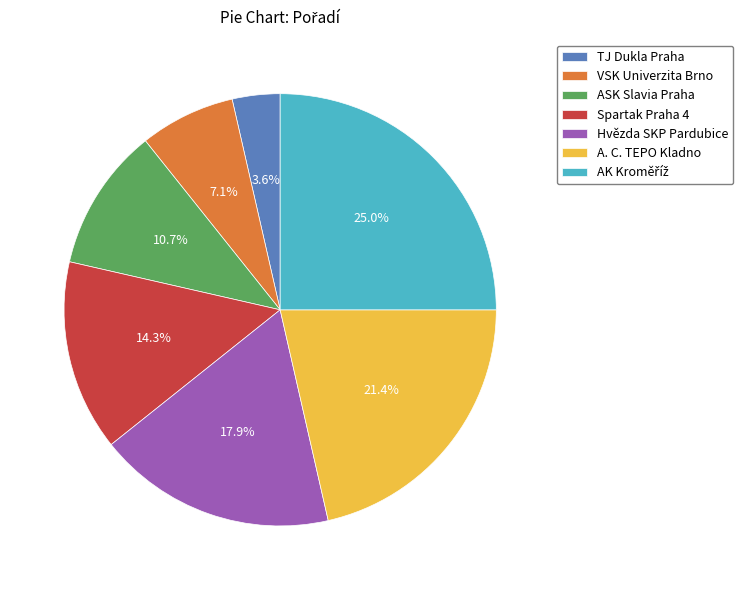

To the nearest percent, what is the difference between the largest and smallest slice percentages?

21%